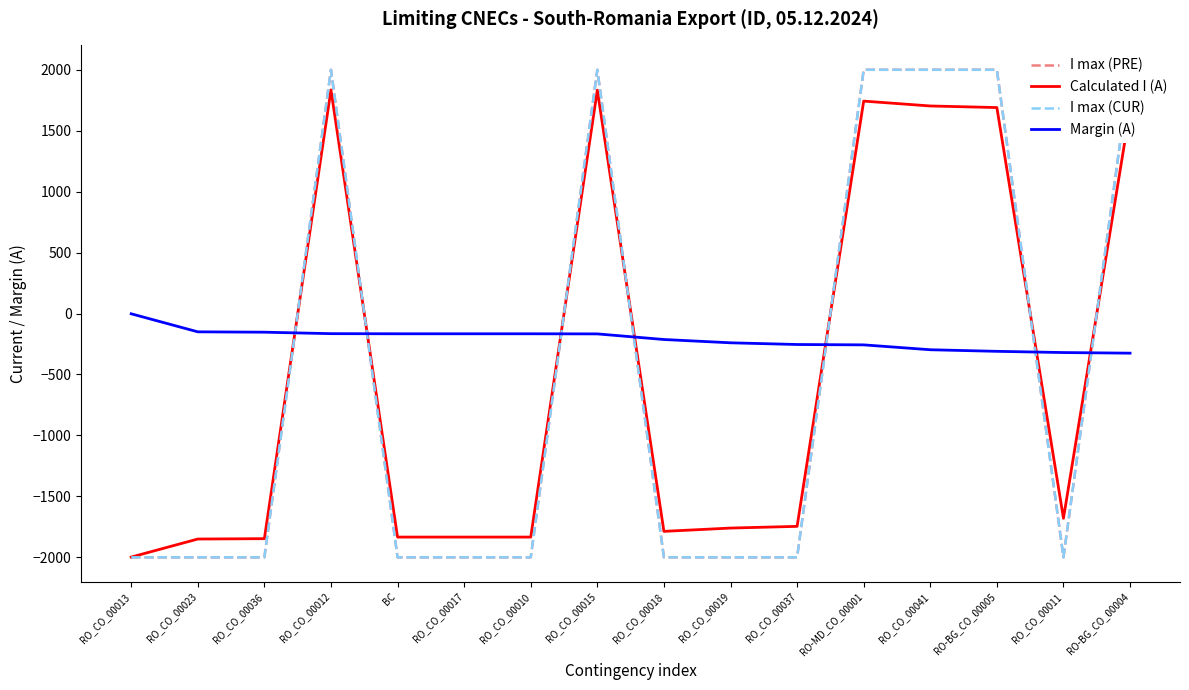

How many values in Calculated I (A) are above zero?

6